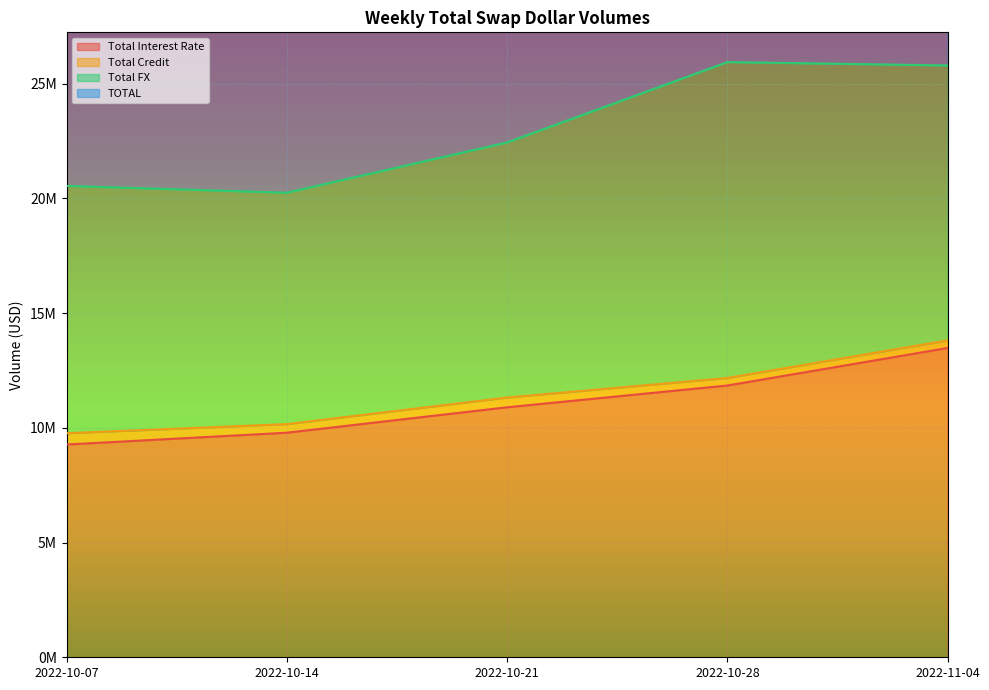

True or false: TOTAL and Total Interest Rate intersect in this chart.

False